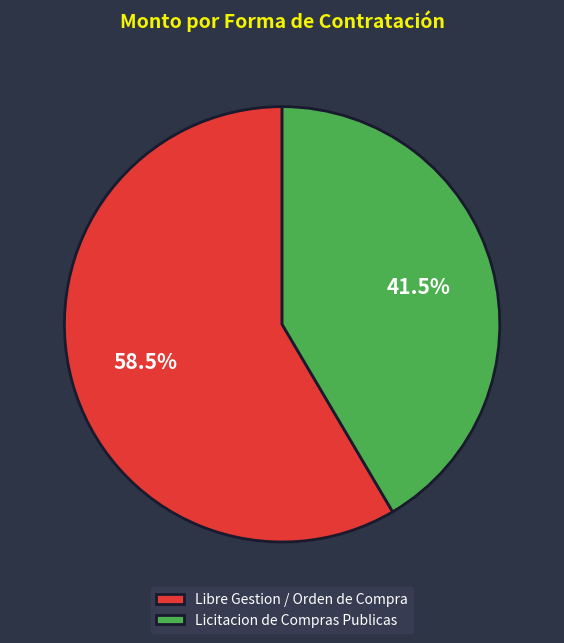

Which has a higher value, Licitacion de Compras Publicas or Libre Gestion / Orden de Compra?

Libre Gestion / Orden de Compra